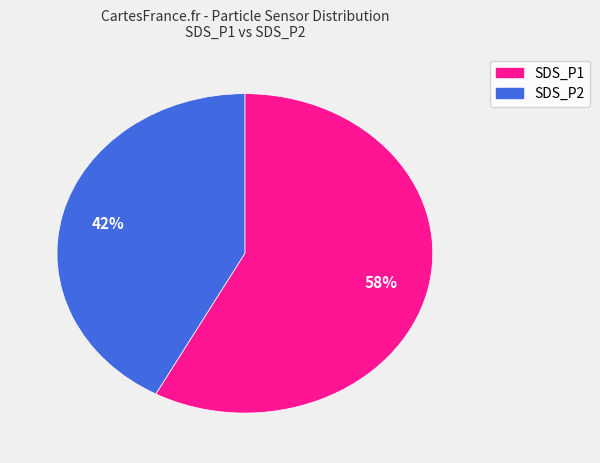

To the nearest percent, what is the combined percentage of SDS_P1 and SDS_P2?

100%